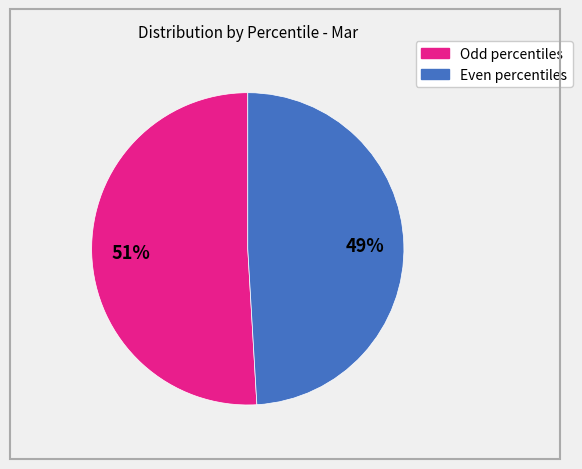

Does any single category account for the majority?

Yes